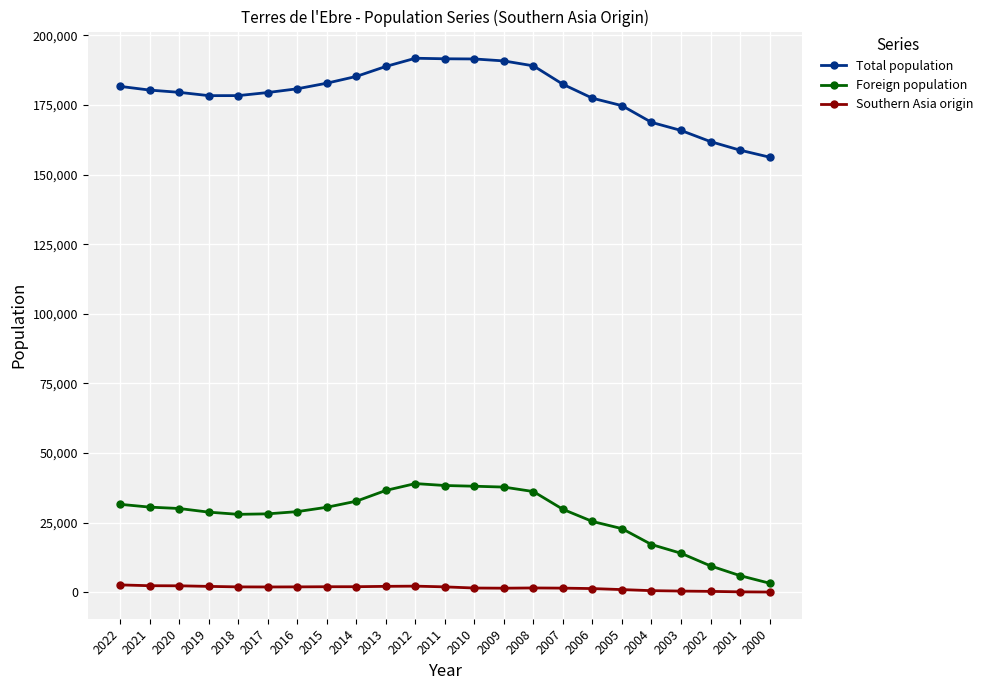

The value of Foreign population at 2008 is 36123. True or false?

True